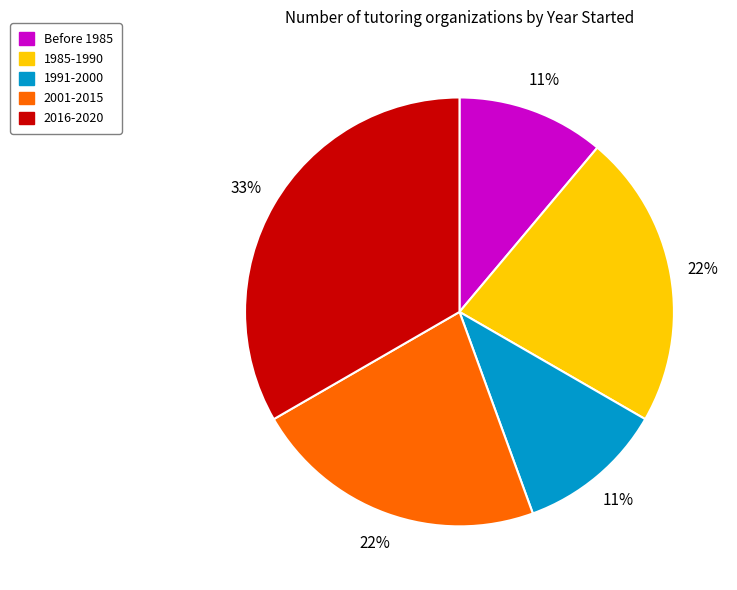

Does any single category account for the majority?

No